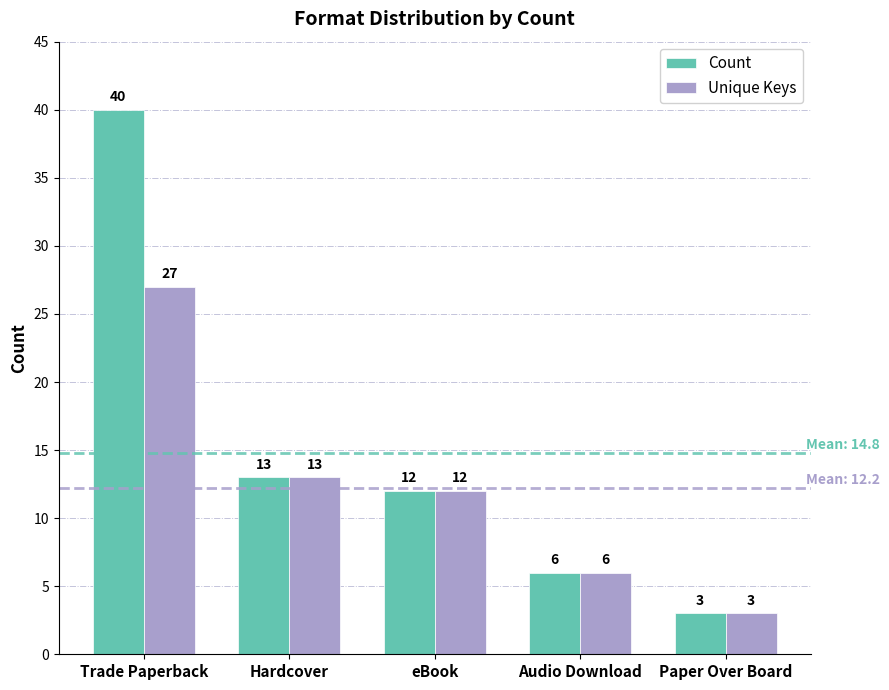

Which category has the lowest value across all series?

Paper Over Board